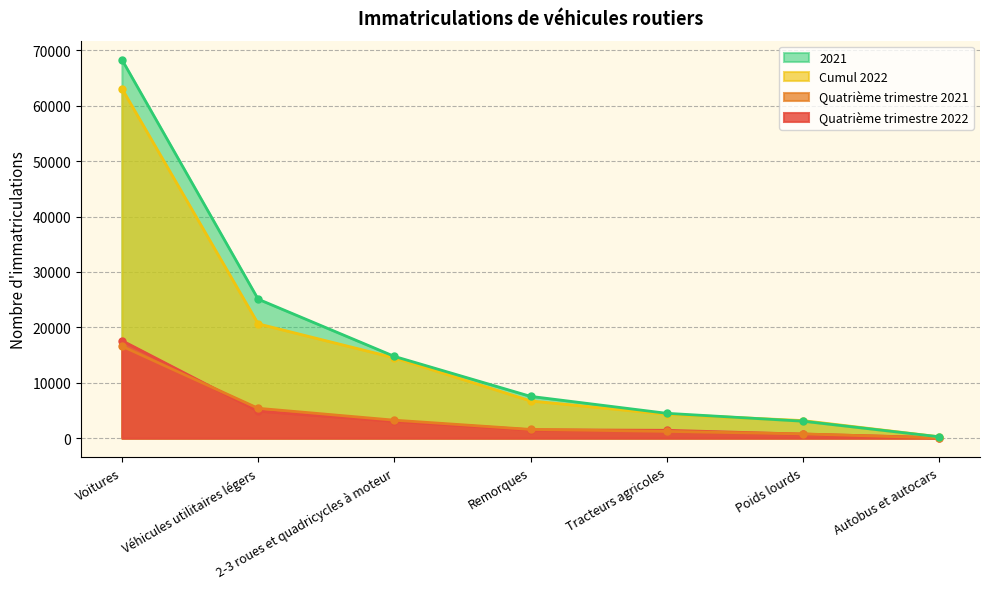

Is it true that Quatrième trimestre 2022 equals 3054 at 2-3 roues et quadricycles à moteur?

True